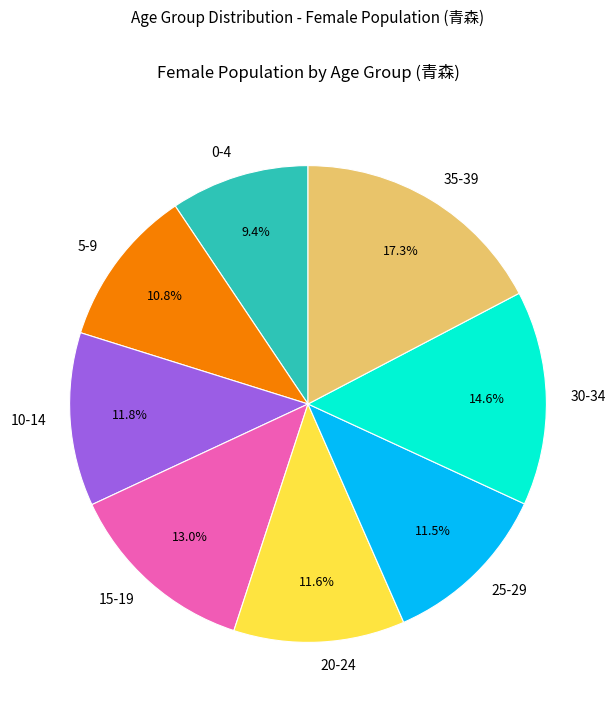

How many segments does this pie chart have?

8